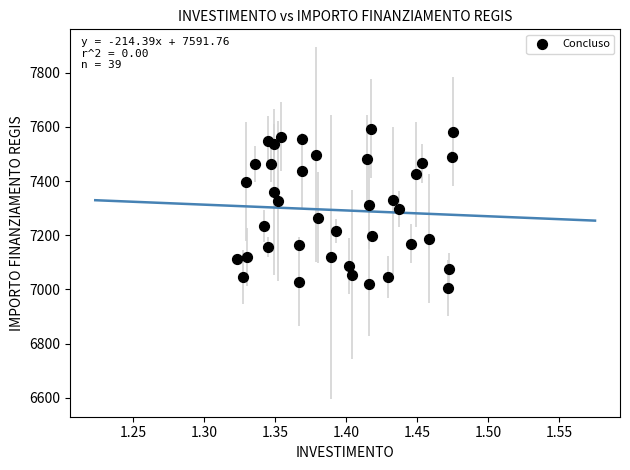

What is the range of Y values (max minus min)?

588.8